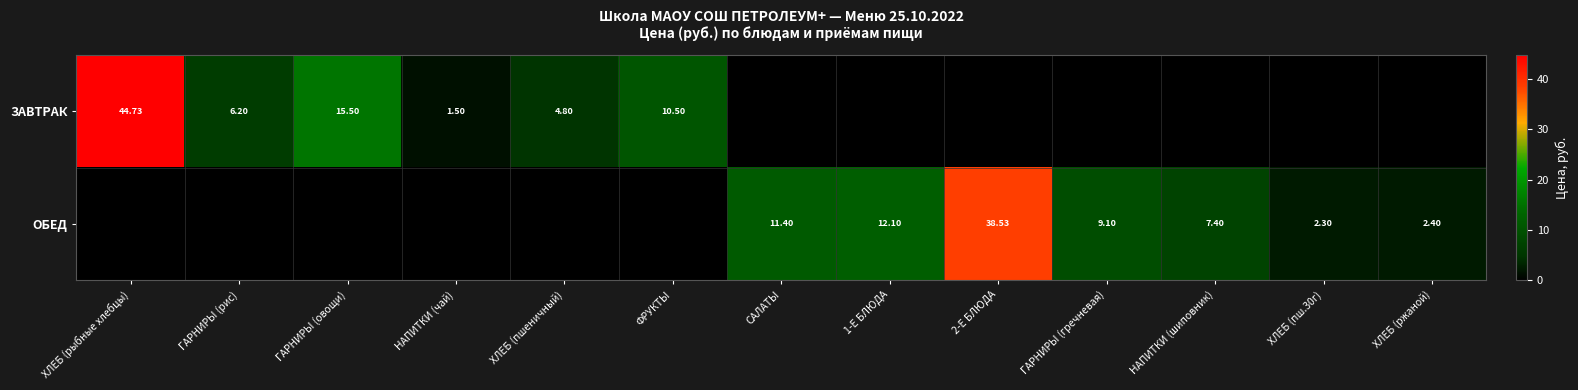

Which series changed the most between 1-Е БЛЮДА and ХЛЕБ (пш.30г)?

ОБЕД